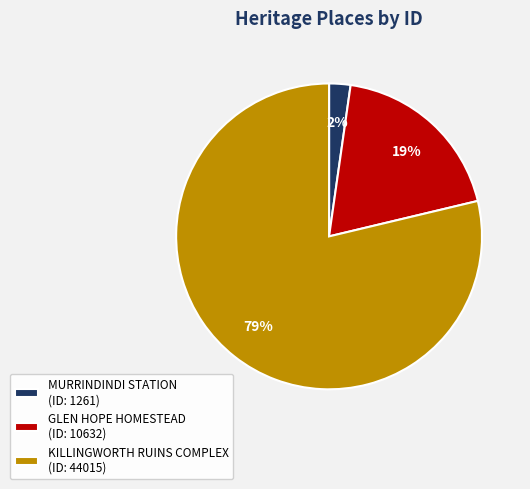

Count the number of slices in the pie.

3